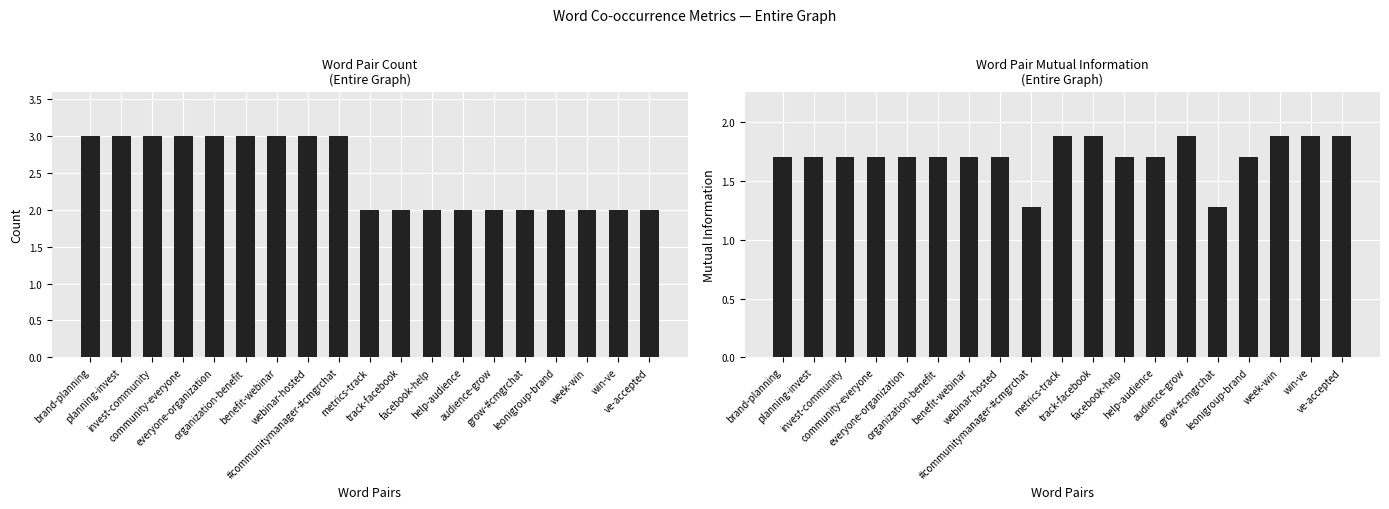

Reading right to left, what are all the values shown in this chart?

Count: 2.0	2.0	2.0	2.0	2.0	2.0	2.0	2.0	2.0	2.0	3.0	3.0	3.0	3.0	3.0	3.0	3.0	3.0	3.0
Mutual Information: 1.9	1.9	1.9	1.7	1.3	1.9	1.7	1.7	1.9	1.9	1.3	1.7	1.7	1.7	1.7	1.7	1.7	1.7	1.7